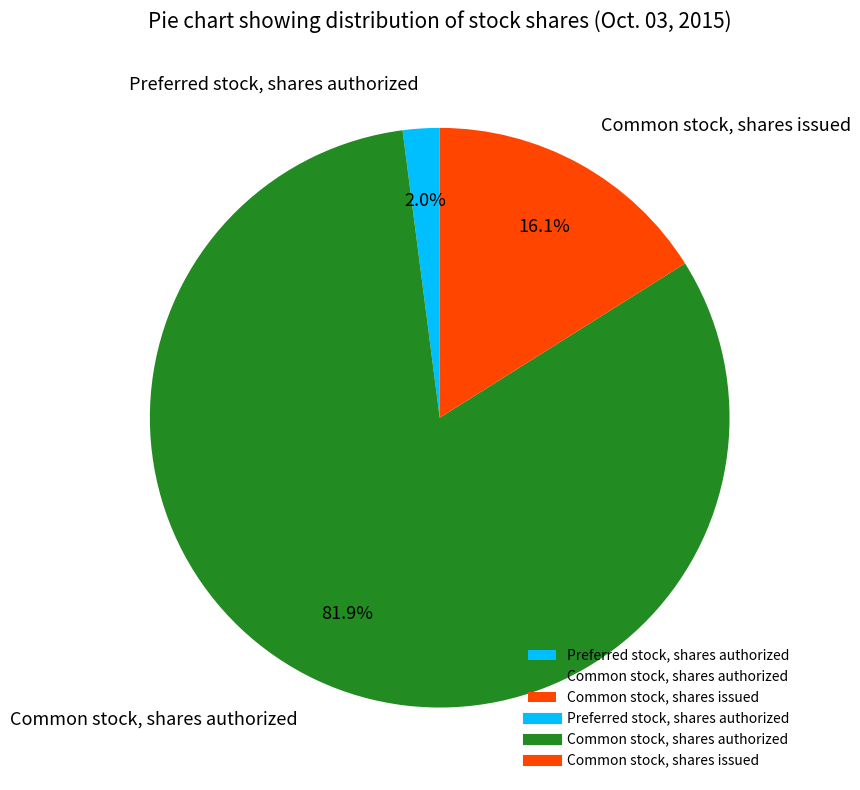

Which slice is the smallest?

Preferred stock, shares authorized